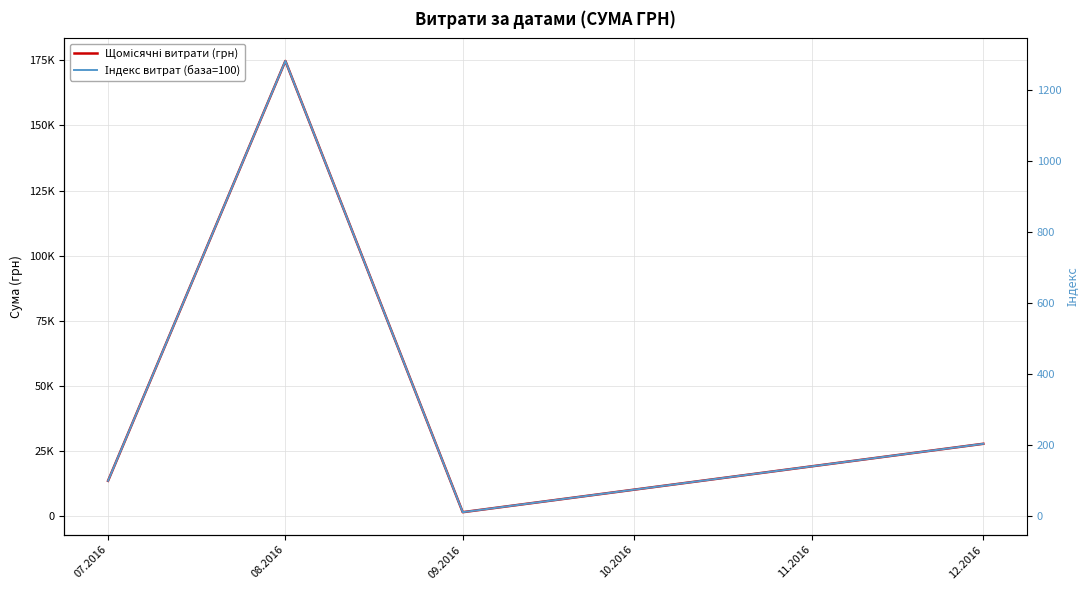

At which label does Індекс витрат (база=100) first exceed 204?

08.2016